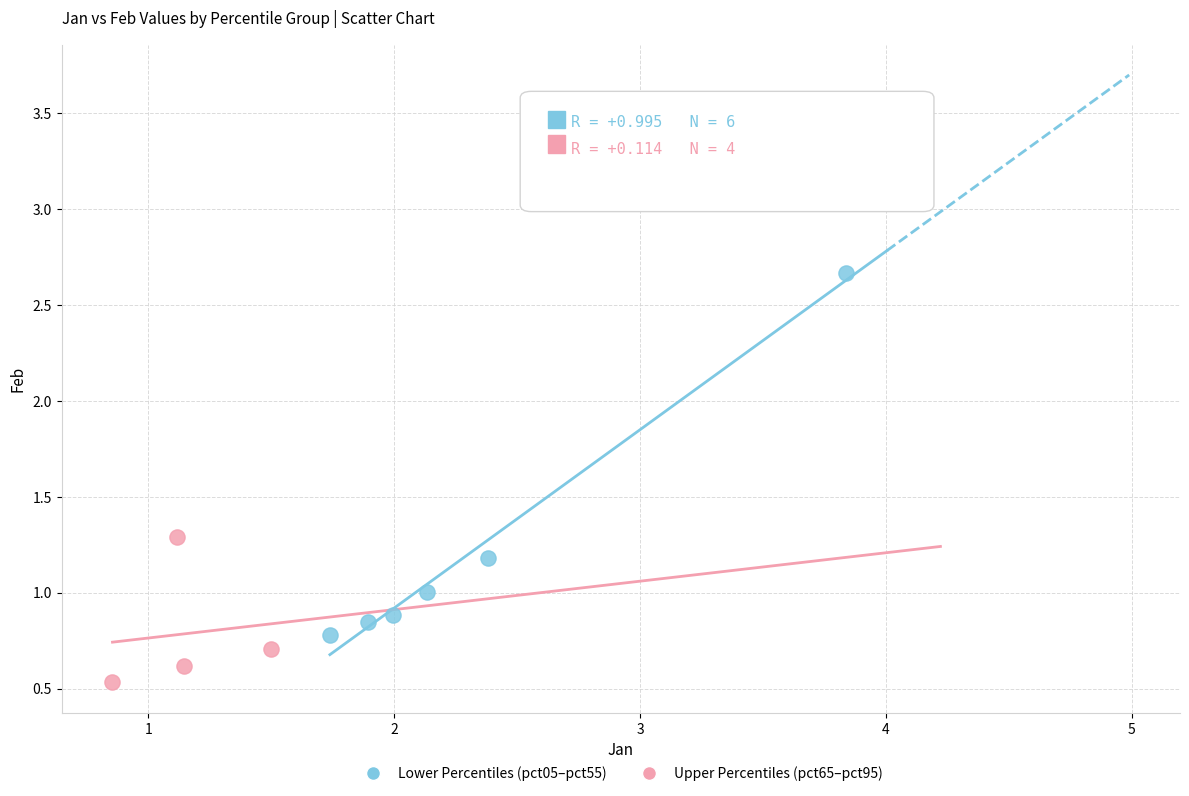

Which series has the widest spread of Y values?

Lower Percentiles (pct05–pct55)